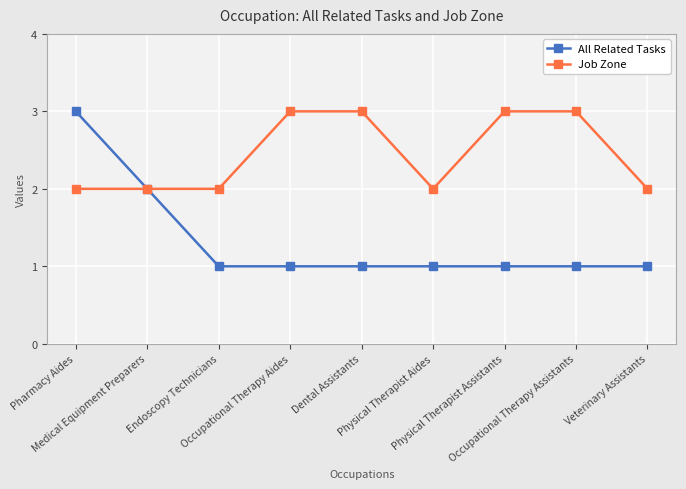

Count the number of categories in the chart.

9